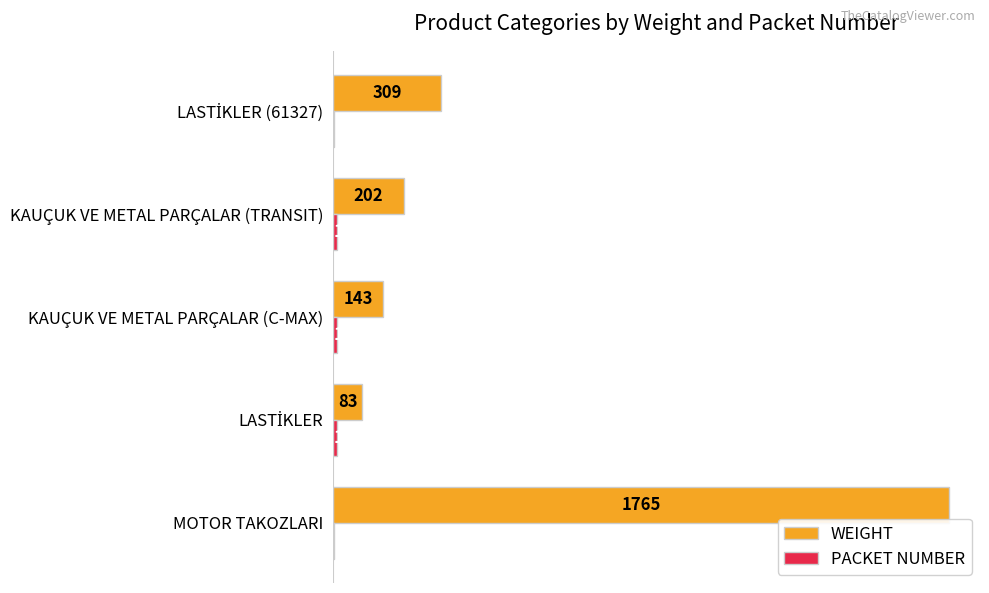

Which label corresponds to the largest value in the chart?

MOTOR TAKOZLARI